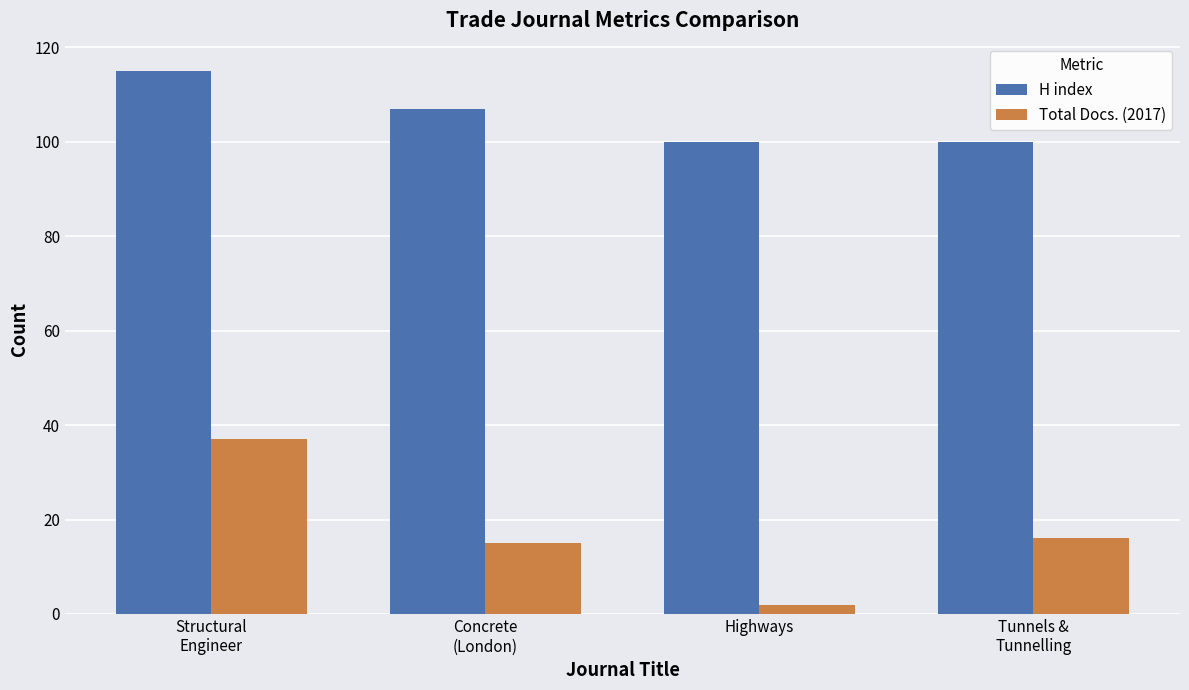

What is the value of the H index bar at the 4th from the left?

100